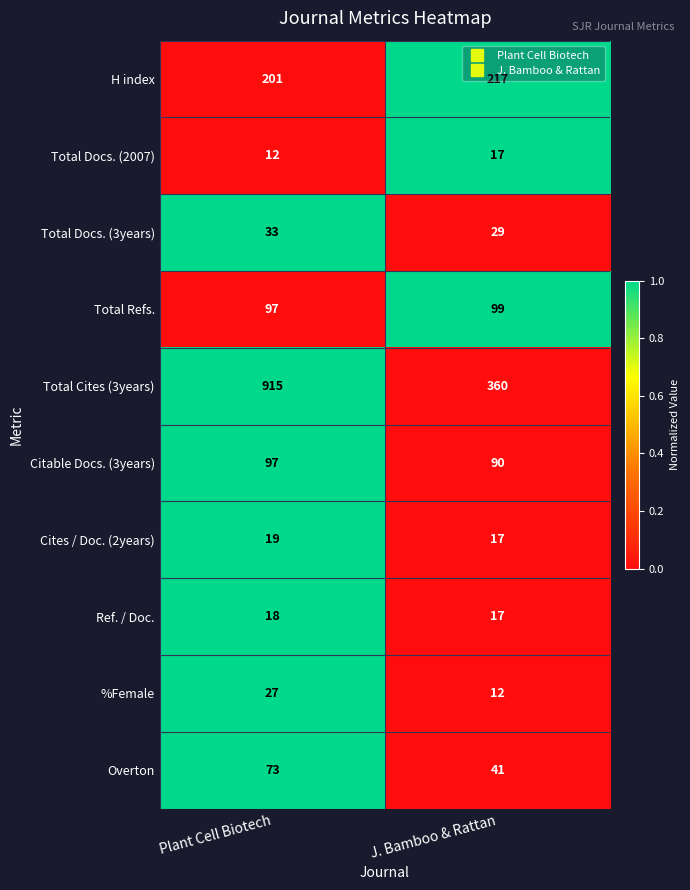

What is the greatest value displayed?

915